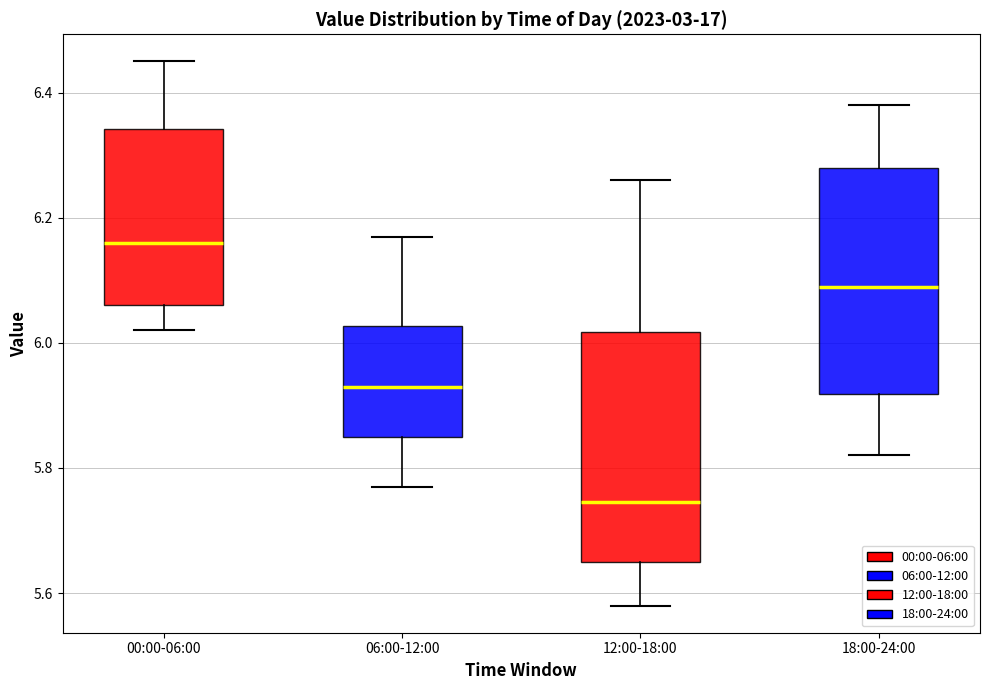

Where does the upper whisker of the box for 12:00-18:00 end on the y-axis? The values are not printed on the chart, so give them approximately, as read against the axis.

6.26